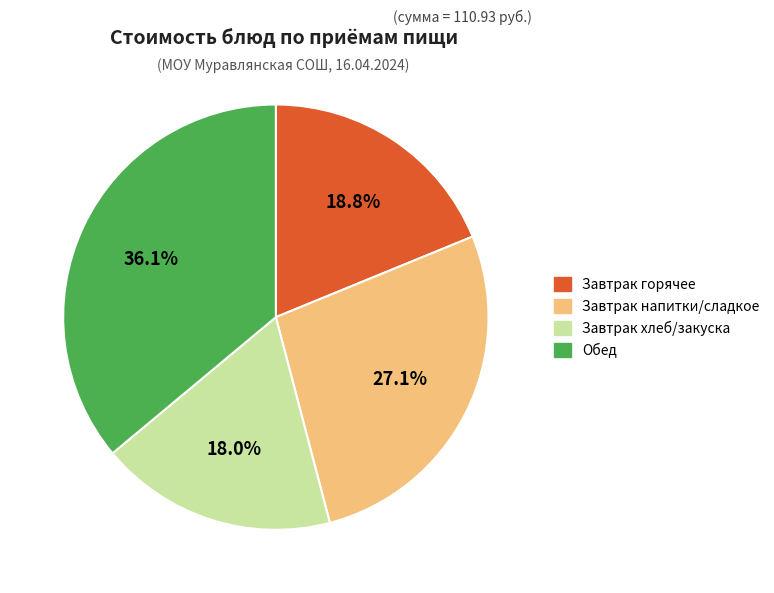

Count the number of slices in the pie.

4